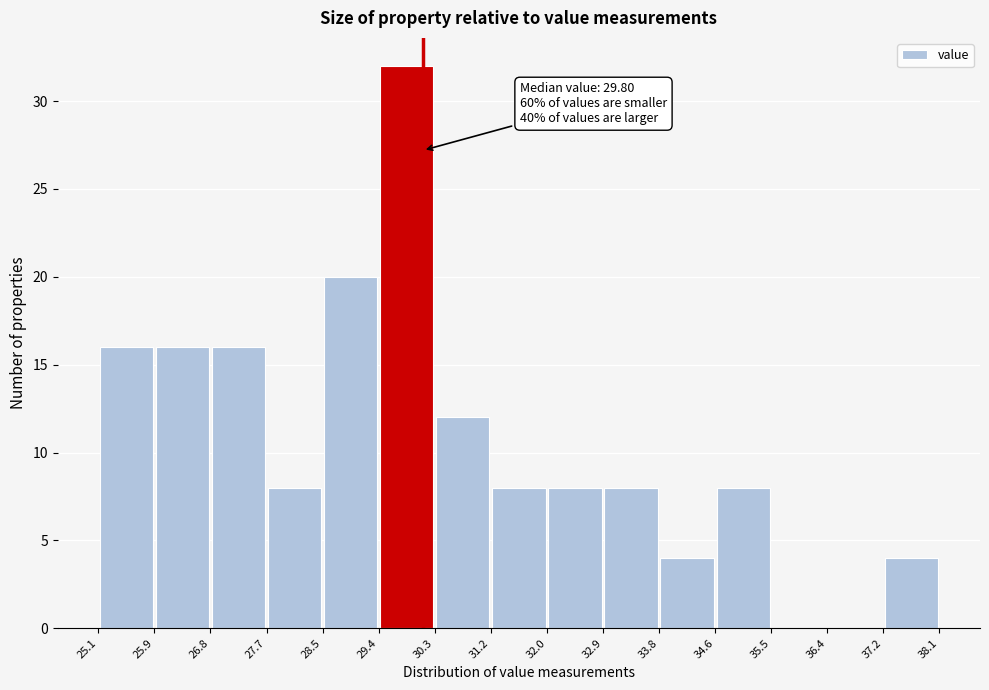

Which range on the x-axis has the tallest bar?

29.4 to 30.3